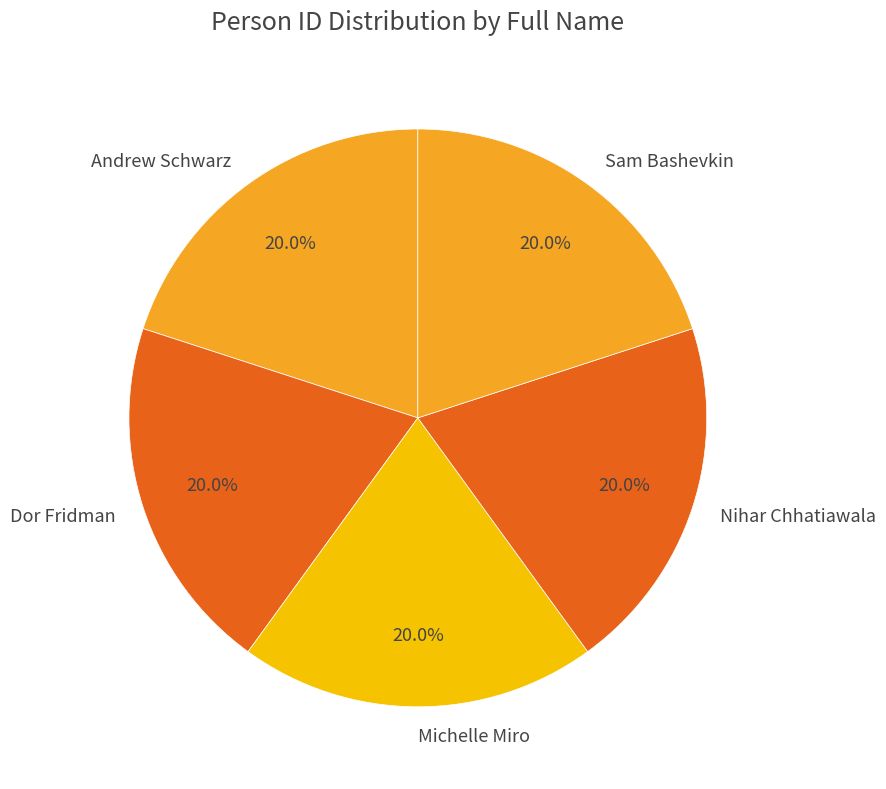

Is it true that Nihar Chhatiawala is 20% of the pie?

True